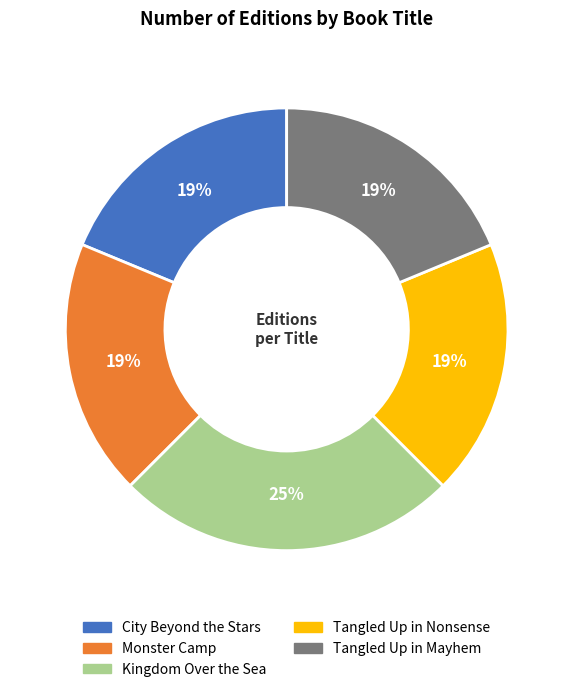

Do City Beyond the Stars and Tangled Up in Mayhem together represent more than half of the pie?

No